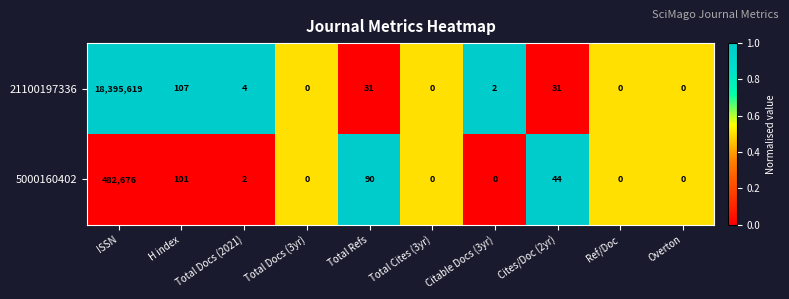

True or false: 5000160402 has a value of 42 at H index.

False